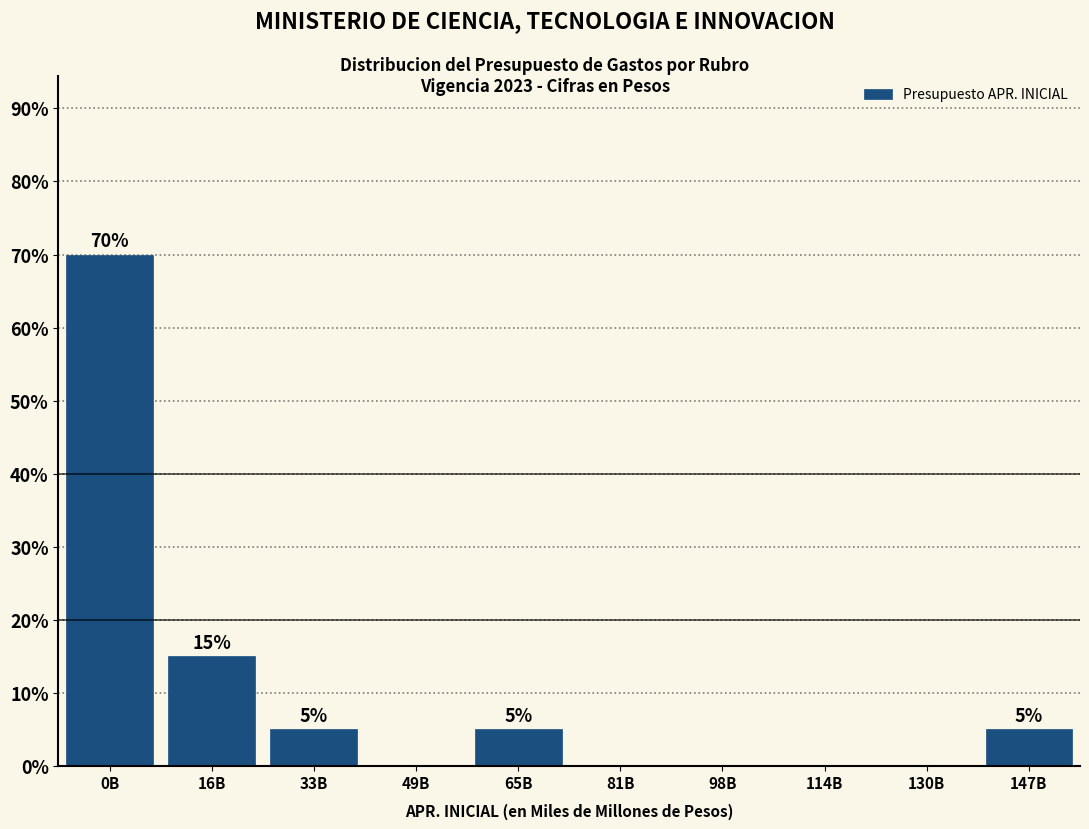

Reading right to left, extract all data points from this chart.

147B=5	130B=0	114B=0	98B=0	81B=0	65B=5	49B=0	33B=5	16B=15	0B=70